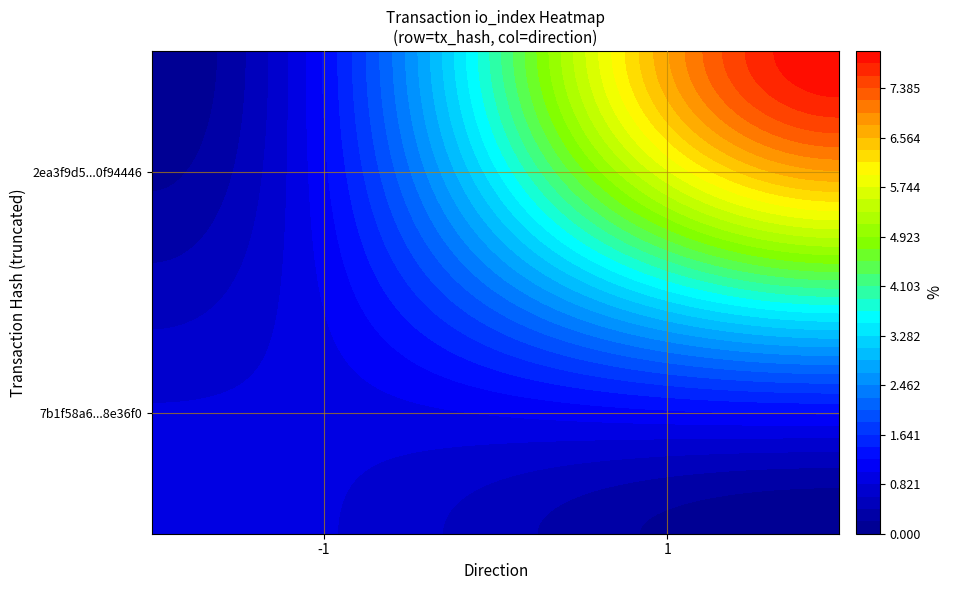

How many series are shown in this chart?

2